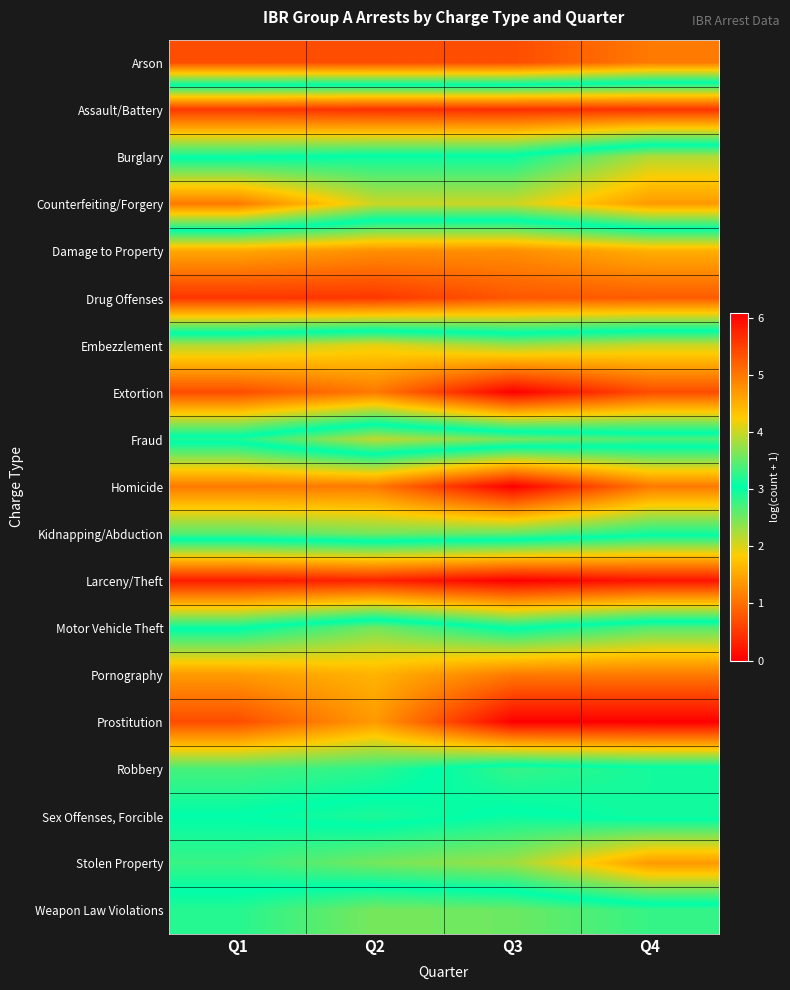

Reading left to right, what are all the values shown in this chart?

Arson: Q1=0.7	Q2=0.7	Q3=0.7	Q4=1.1
Assault/Battery: Q1=5.6	Q2=5.6	Q3=5.7	Q4=5.6
Burglary: Q1=3.1	Q2=3.0	Q3=3.0	Q4=2.2
Counterfeiting/Forgery: Q1=1.1	Q2=2.1	Q3=2.1	Q4=1.4
Damage to Property: Q1=4.6	Q2=4.8	Q3=4.8	Q4=4.5
Drug Offenses: Q1=5.6	Q2=5.6	Q3=5.3	Q4=5.3
Embezzlement: Q1=2.2	Q2=1.9	Q3=2.3	Q4=2.1
Extortion: Q1=0.7	Q2=1.1	Q3=0.0	Q4=0.7
Fraud: Q1=3.2	Q2=4.0	Q3=3.6	Q4=3.4
Homicide: Q1=1.1	Q2=1.1	Q3=0.0	Q4=1.1
Kidnapping/Abduction: Q1=2.6	Q2=2.5	Q3=2.6	Q4=2.9
Larceny/Theft: Q1=5.8	Q2=5.8	Q3=6.1	Q4=5.9
Motor Vehicle Theft: Q1=3.1	Q2=2.5	Q3=3.1	Q4=2.6
Pornography: Q1=1.4	Q2=1.6	Q3=1.1	Q4=1.1
Prostitution: Q1=0.7	Q2=1.4	Q3=0.0	Q4=0.0
Robbery: Q1=2.7	Q2=2.8	Q3=3.3	Q4=3.1
Sex Offenses, Forcible: Q1=3.0	Q2=3.2	Q3=3.0	Q4=3.1
Stolen Property: Q1=2.8	Q2=2.5	Q3=2.3	Q4=1.4
Weapon Law Violations: Q1=3.2	Q2=3.6	Q3=3.6	Q4=3.3